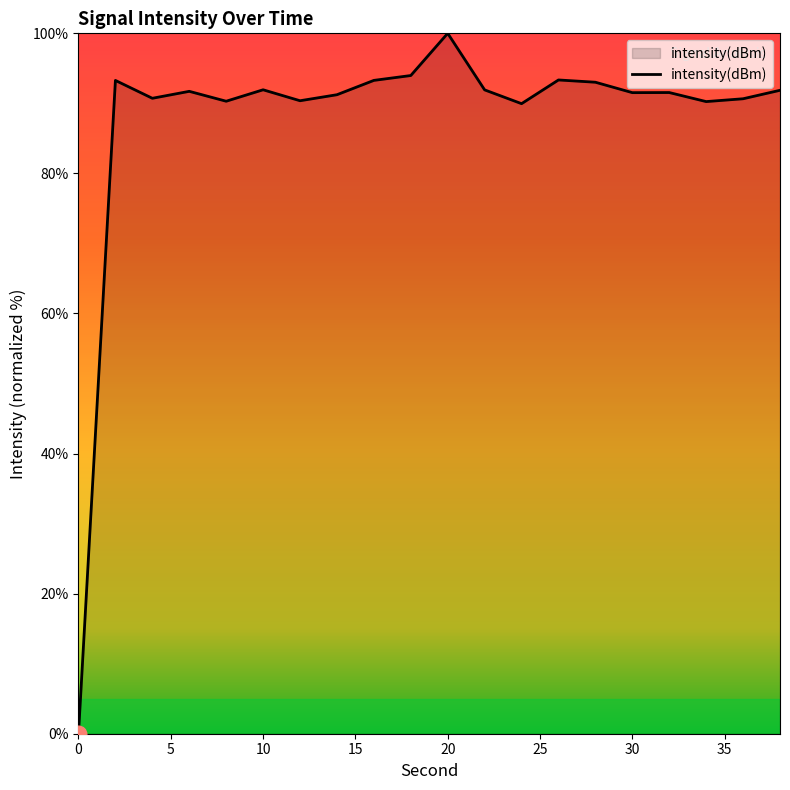

What is the difference between the maximum and minimum values?

100.0